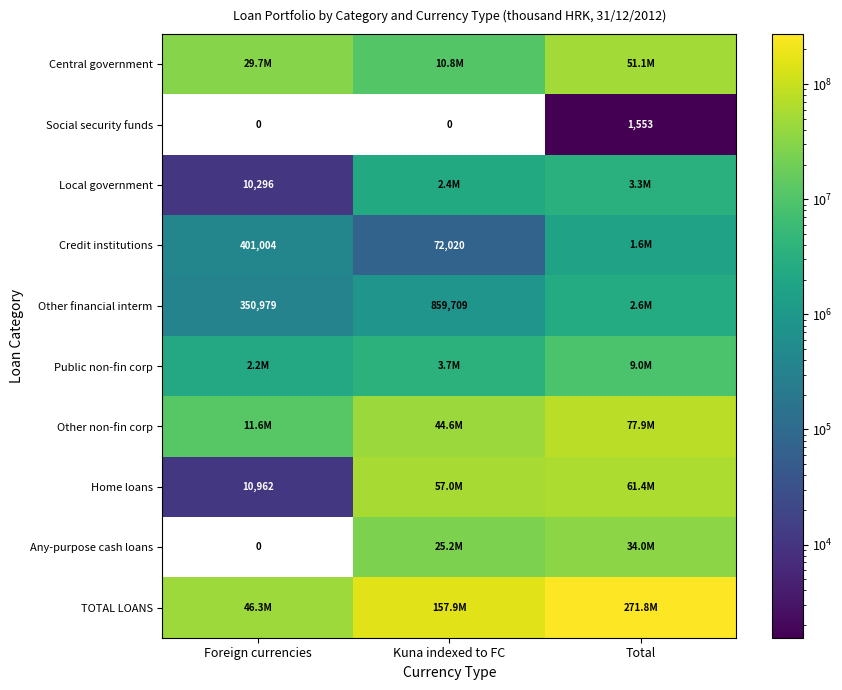

What is the maximum value for Social security funds?

1553